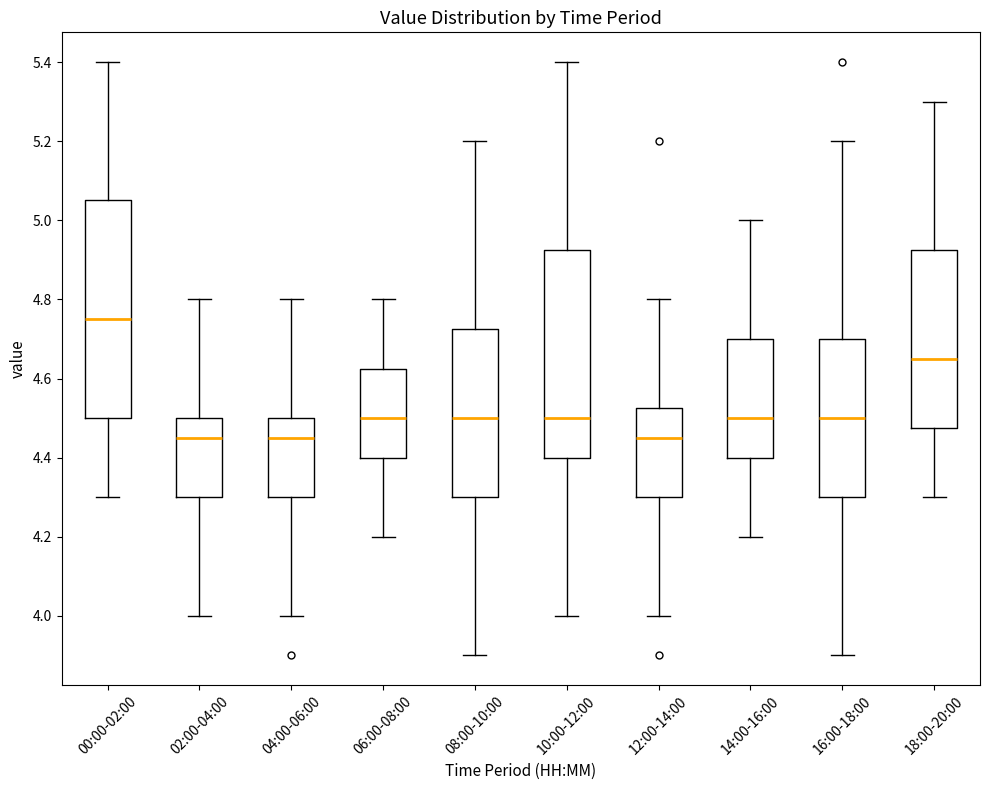

Which box has the highest median line?

00:00-02:00